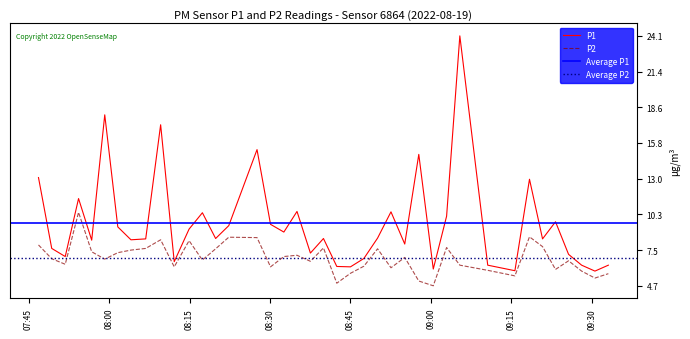

How many data points in P1 are less than 8?

15